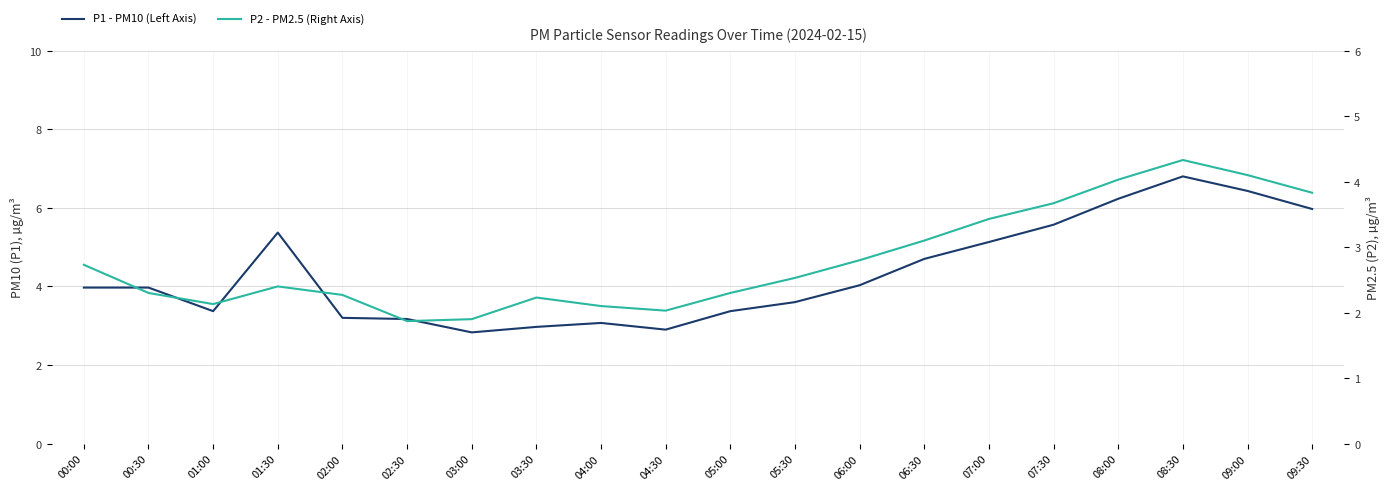

The P2 - PM2.5 (Right Axis) series shows 3.2 at 03:30. True or false?

False